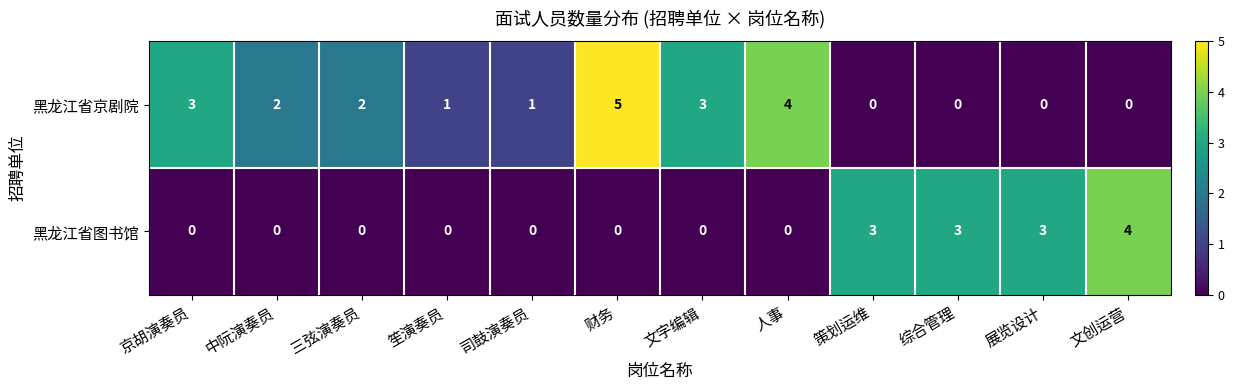

How many 黑龙江省京剧院 values are between 0 and 3?

10